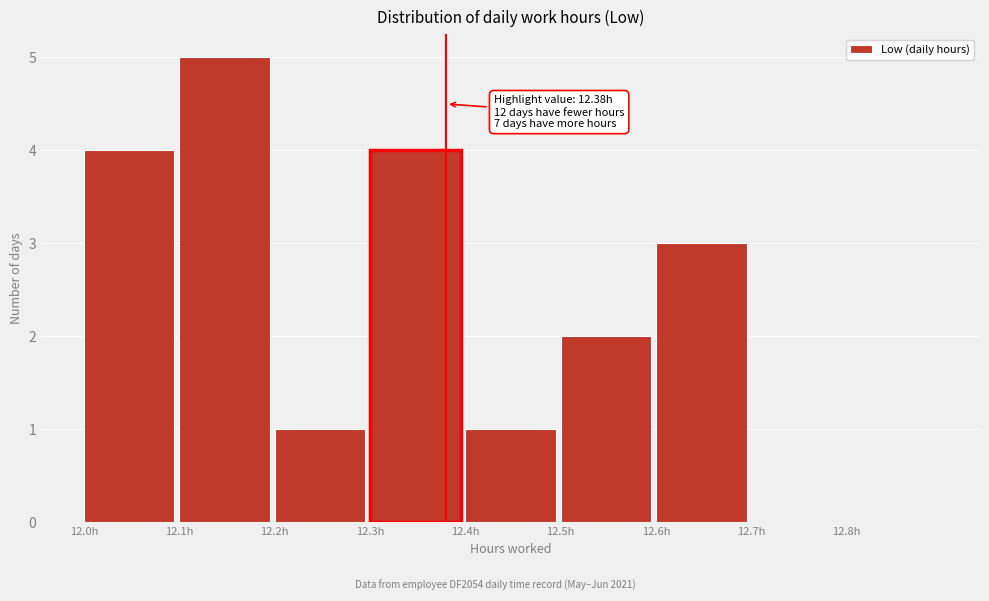

Over which range of the x-axis is the bar tallest?

12.1 to 12.2